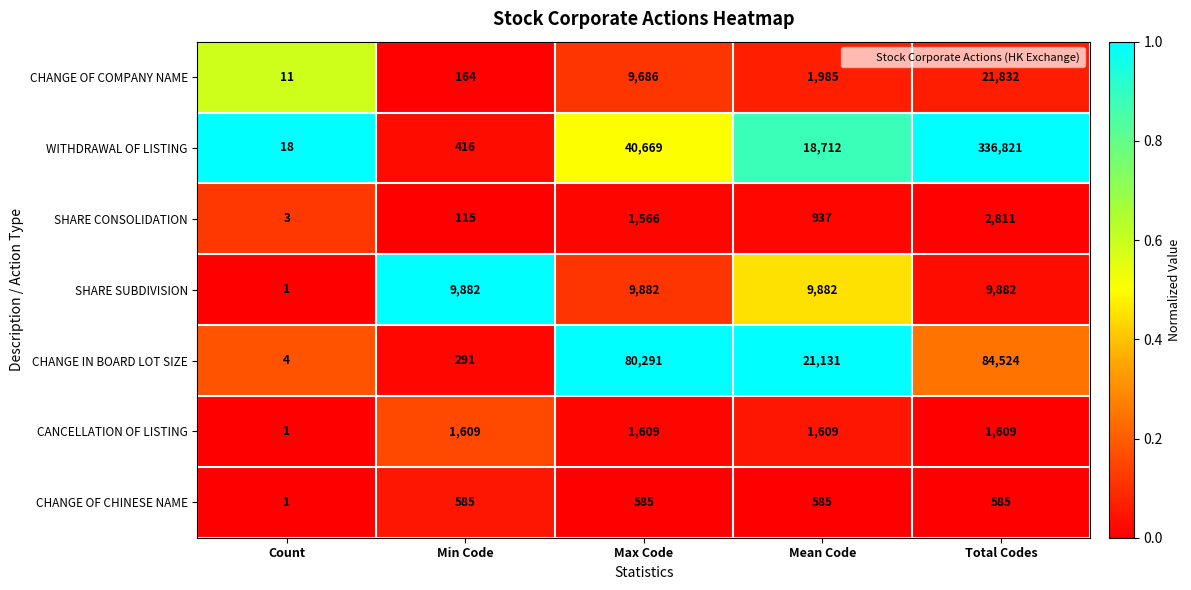

At Max Code, list the series in order from smallest to largest.

CHANGE OF CHINESE NAME, SHARE CONSOLIDATION, CANCELLATION OF LISTING, CHANGE OF COMPANY NAME, SHARE SUBDIVISION, WITHDRAWAL OF LISTING, CHANGE IN BOARD LOT SIZE